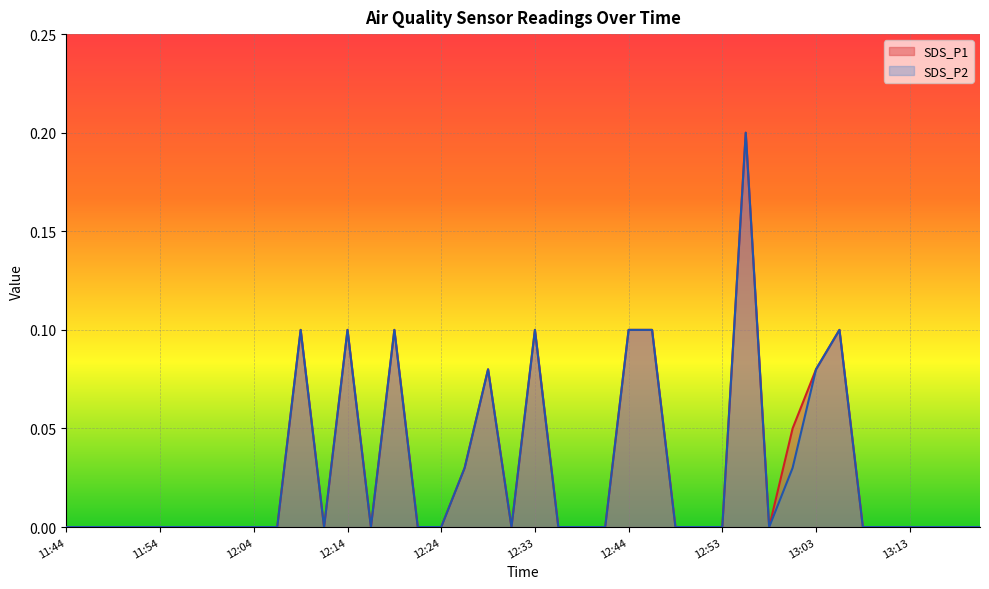

What is the difference between the SDS_P2 values at 12:46 and 12:16?

0.1